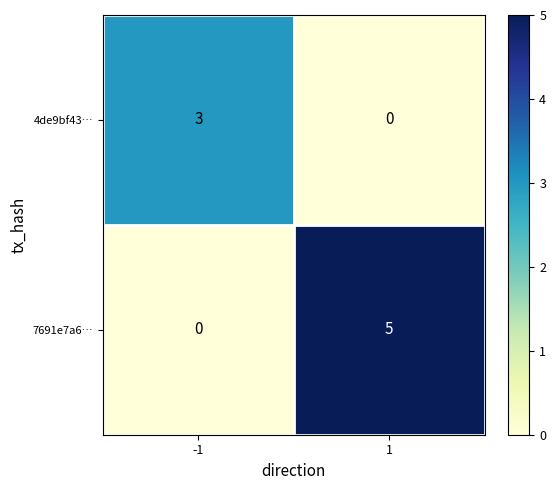

Is it true that 4de9bf43… equals 3 at -1?

True